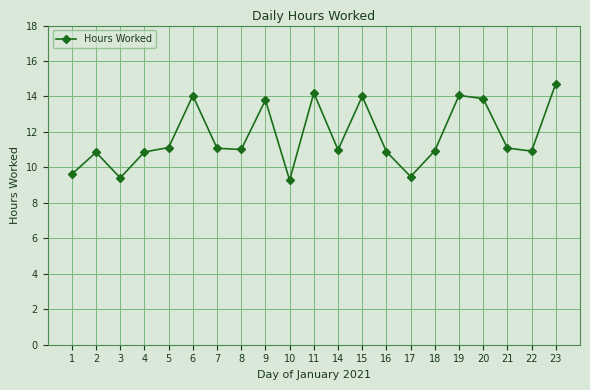

At which category does the data reach its first local valley?

3